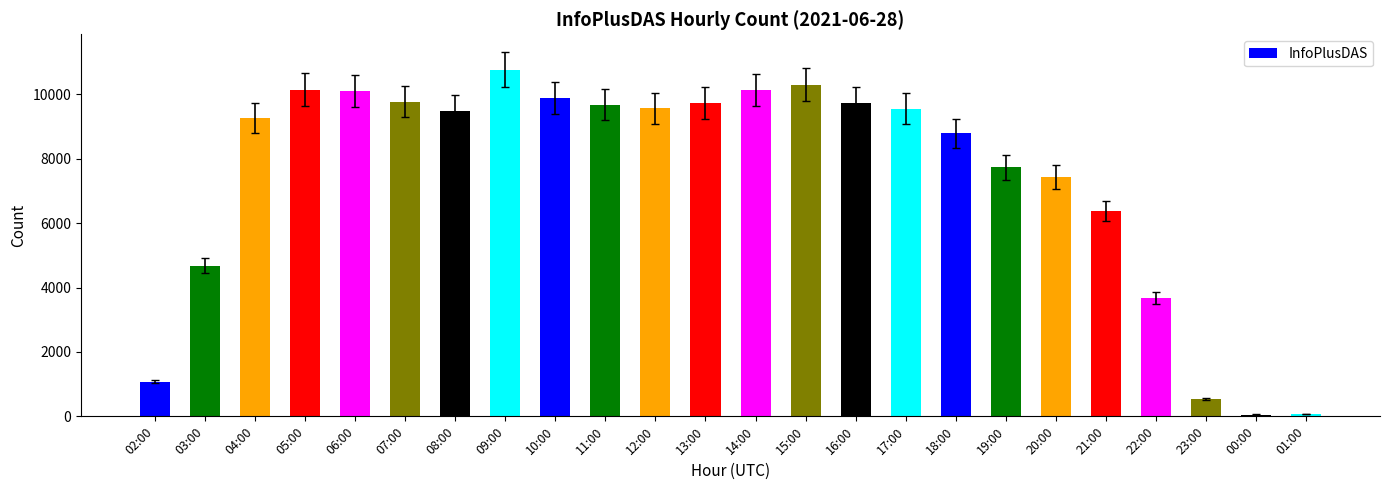

At which label is the value closest to 5408?

03:00